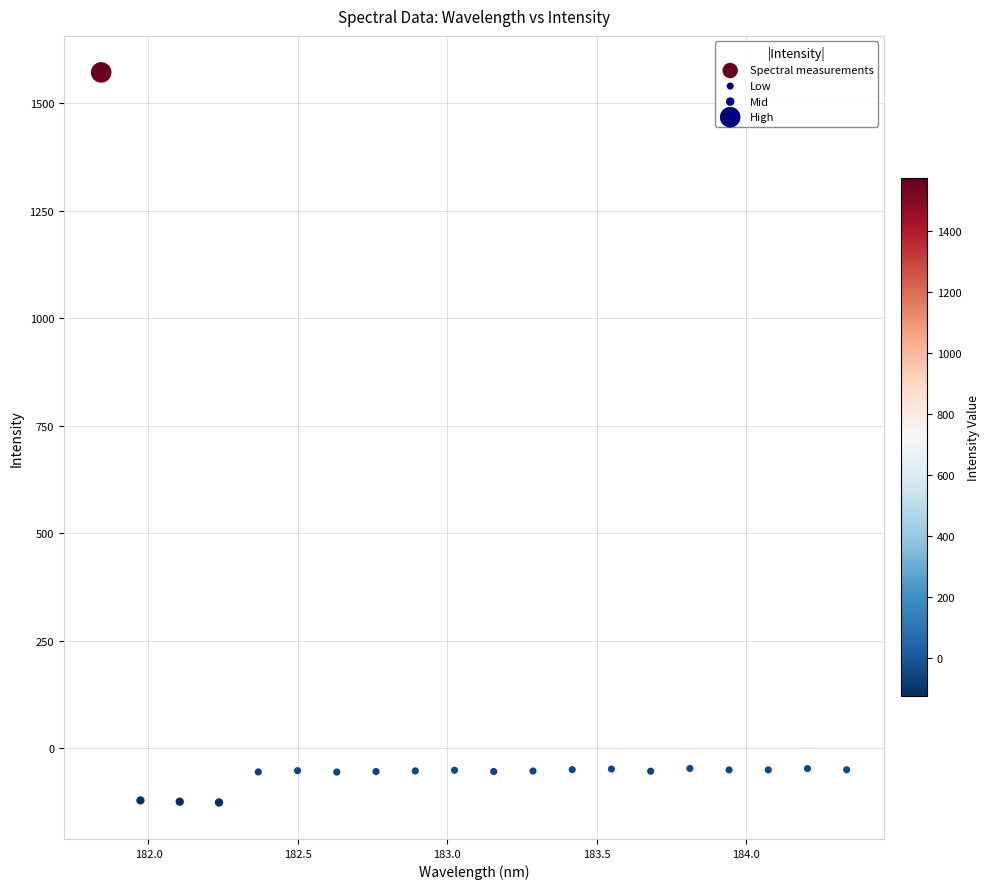

What is the range of X values (max minus min)?

2.5